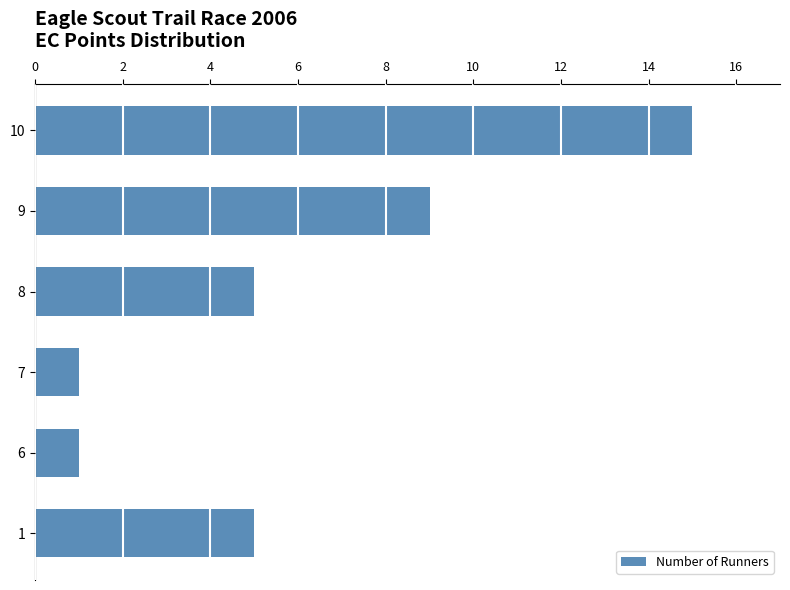

The chart shows a value of 2 at 6. True or false?

False